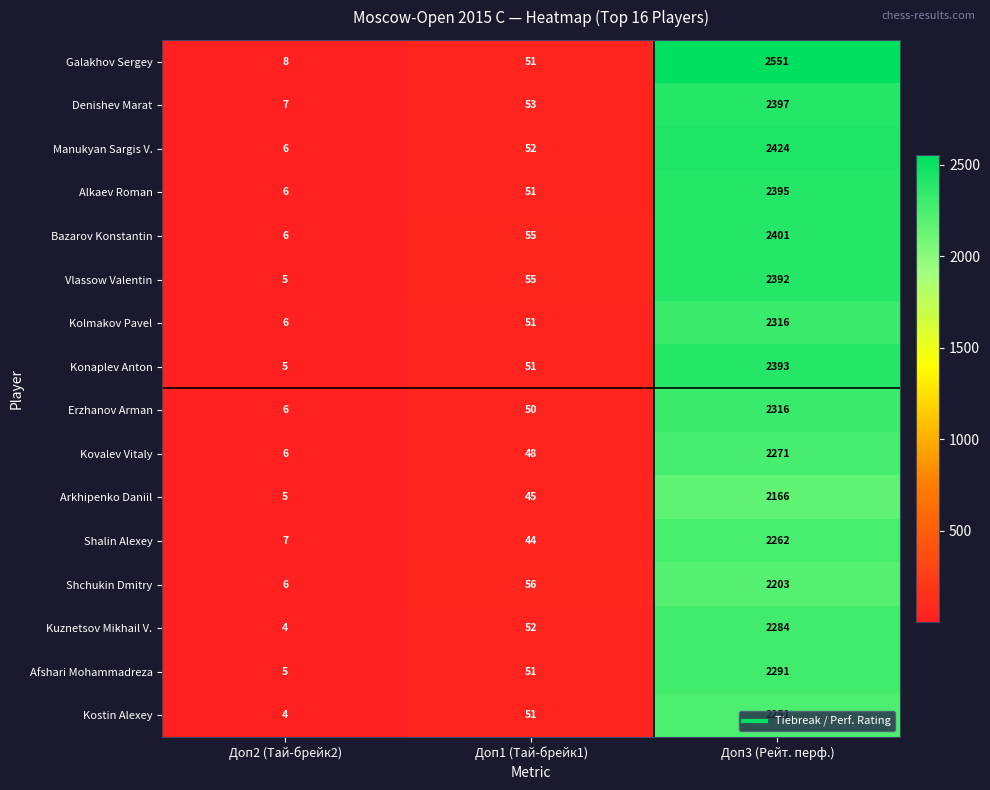

Between Доп2 (Тай-брейк2) and Доп3 (Рейт. перф.), which series saw the biggest shift?

Galakhov Sergey